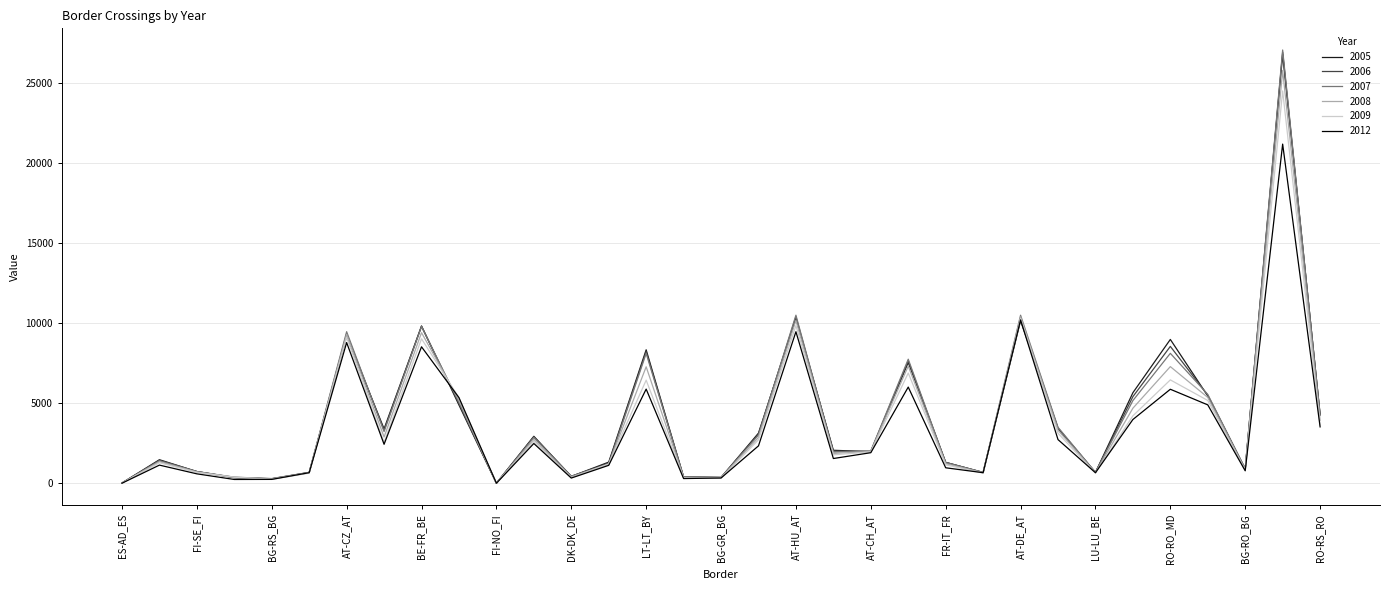

Which series has the widest spread of values?

2007